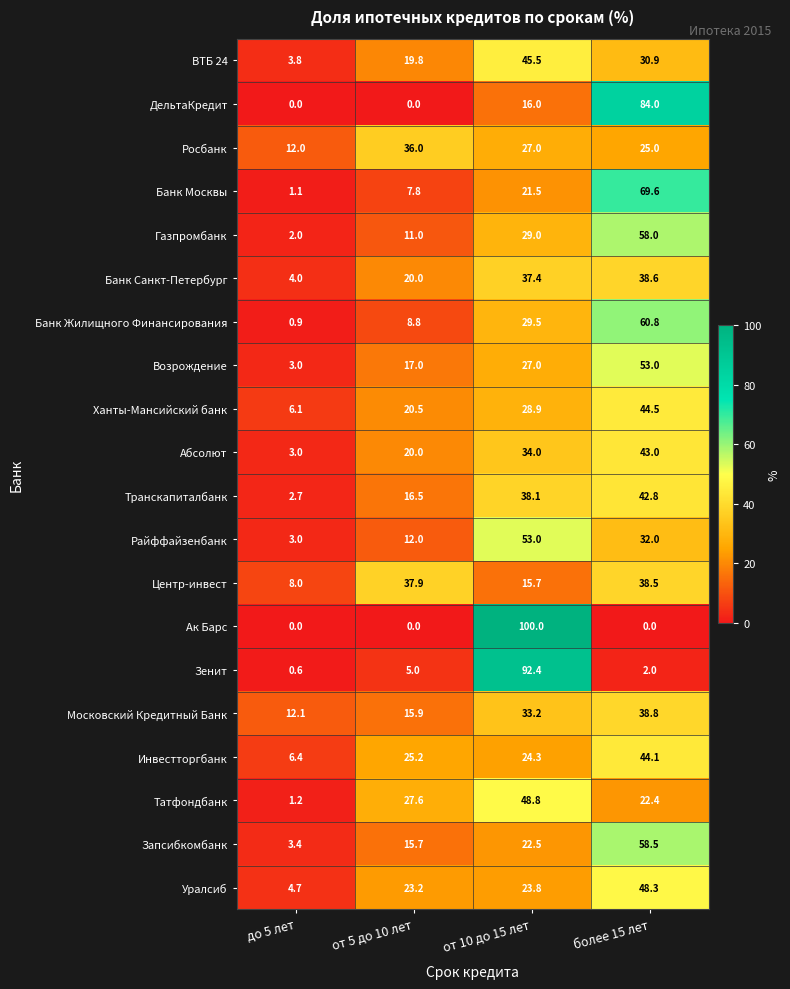

Read the Татфондбанк value at более 15 лет.

22.4